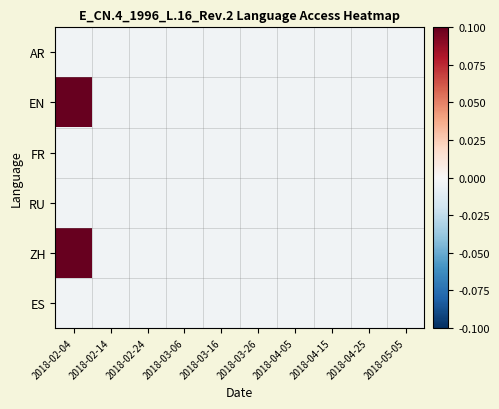

At how many categories does at least one series exceed 0?

1